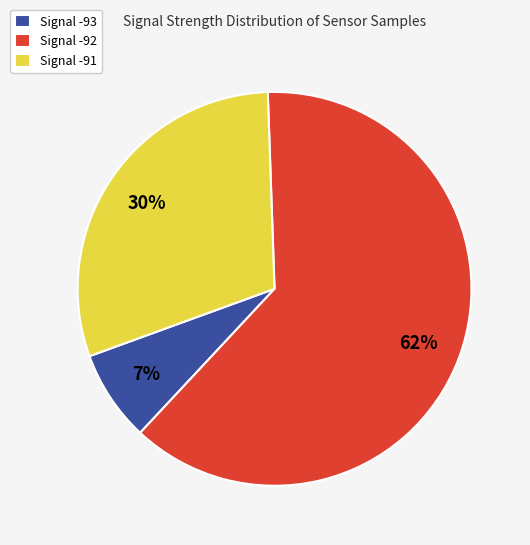

To the nearest percent, what is the difference between the Signal -92 and Signal -91 slice percentages?

32%